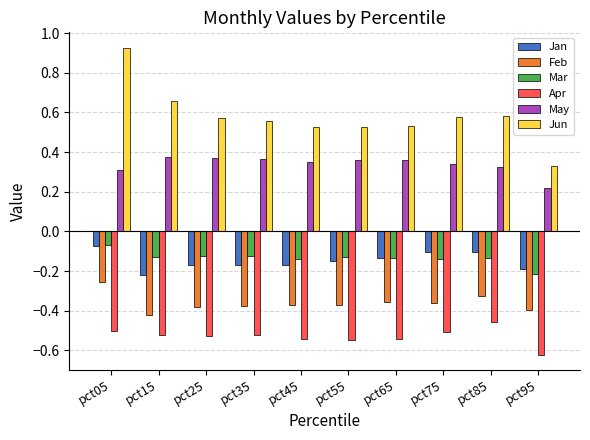

How many bars are there in total?

60